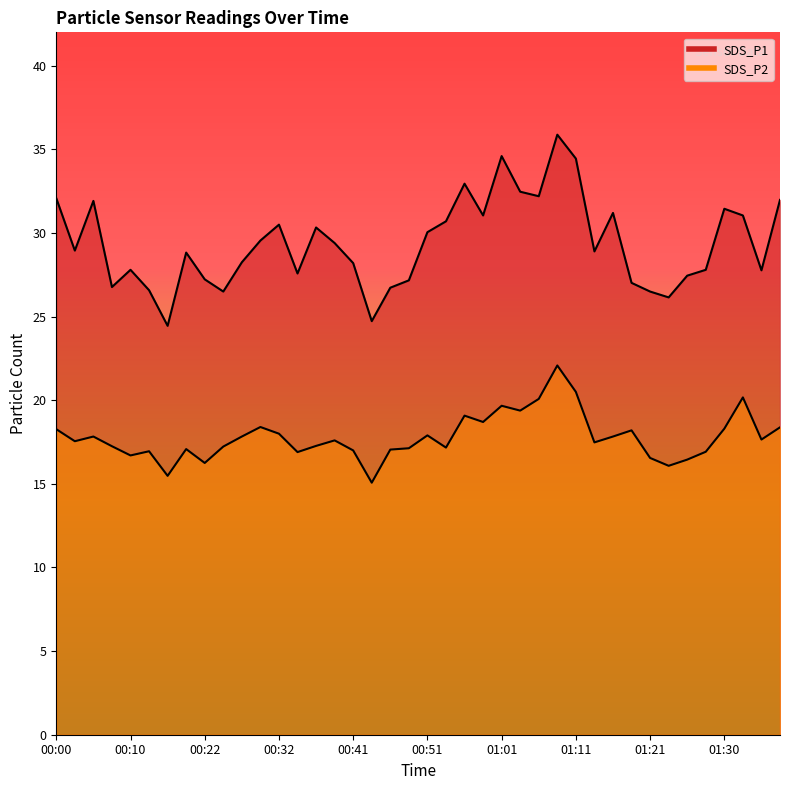

Which category has the highest value across all series?

01:08